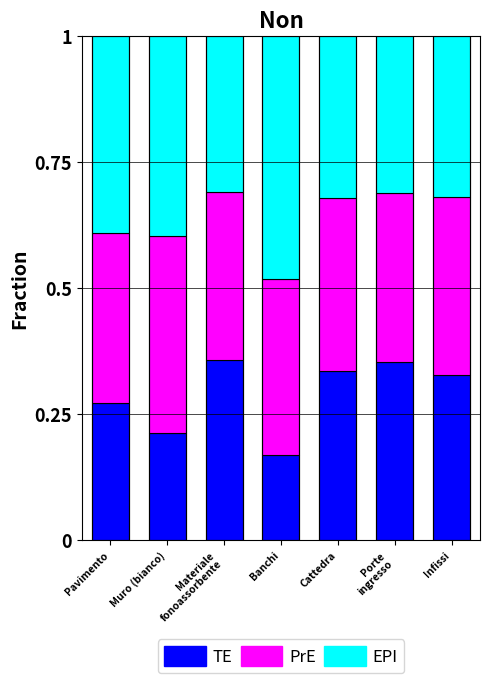

What is the total value across all series at Pavimento?

1.0